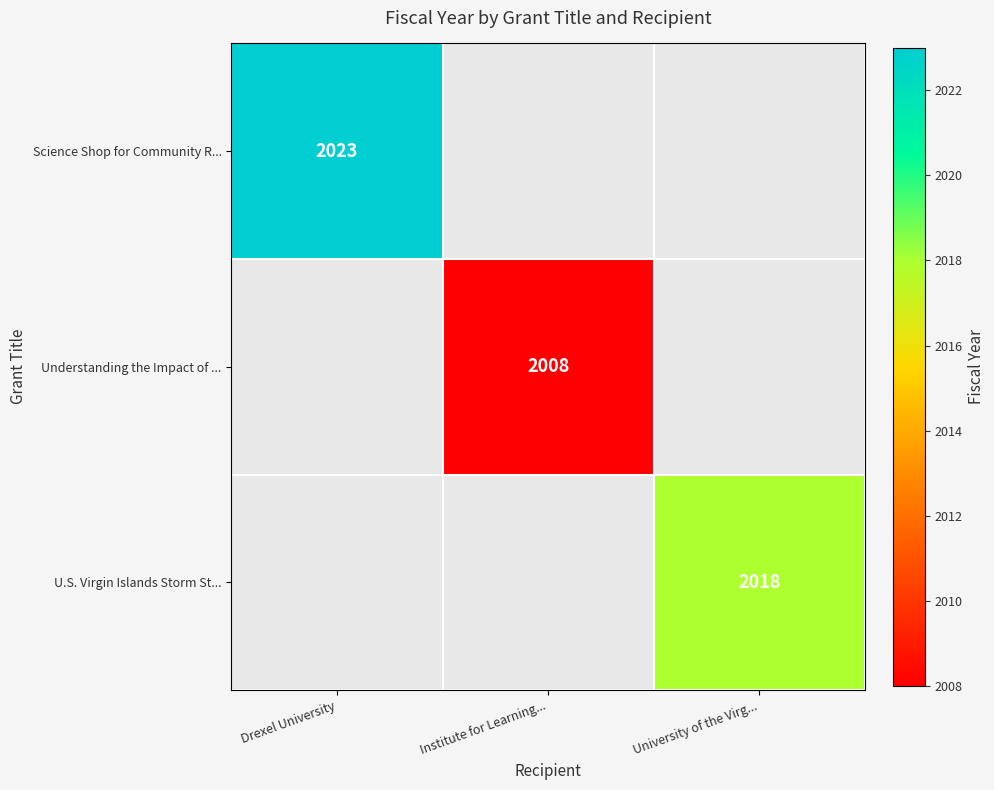

What is the greatest value displayed?

2023.0